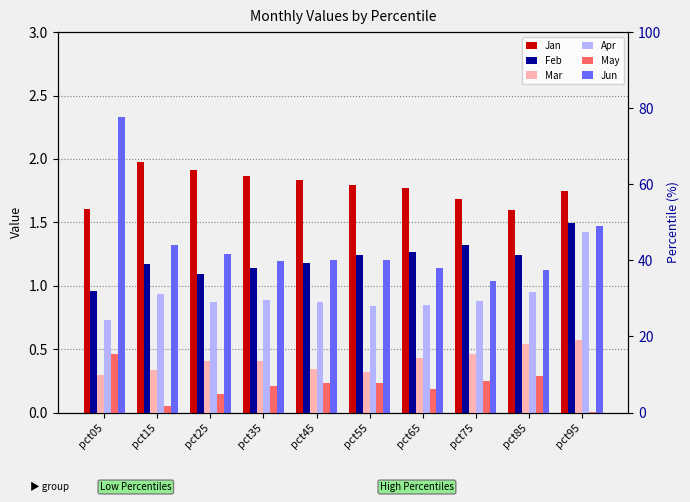

List the series in order of their peak value, lowest first.

May, Mar, Apr, Feb, Jan, Jun